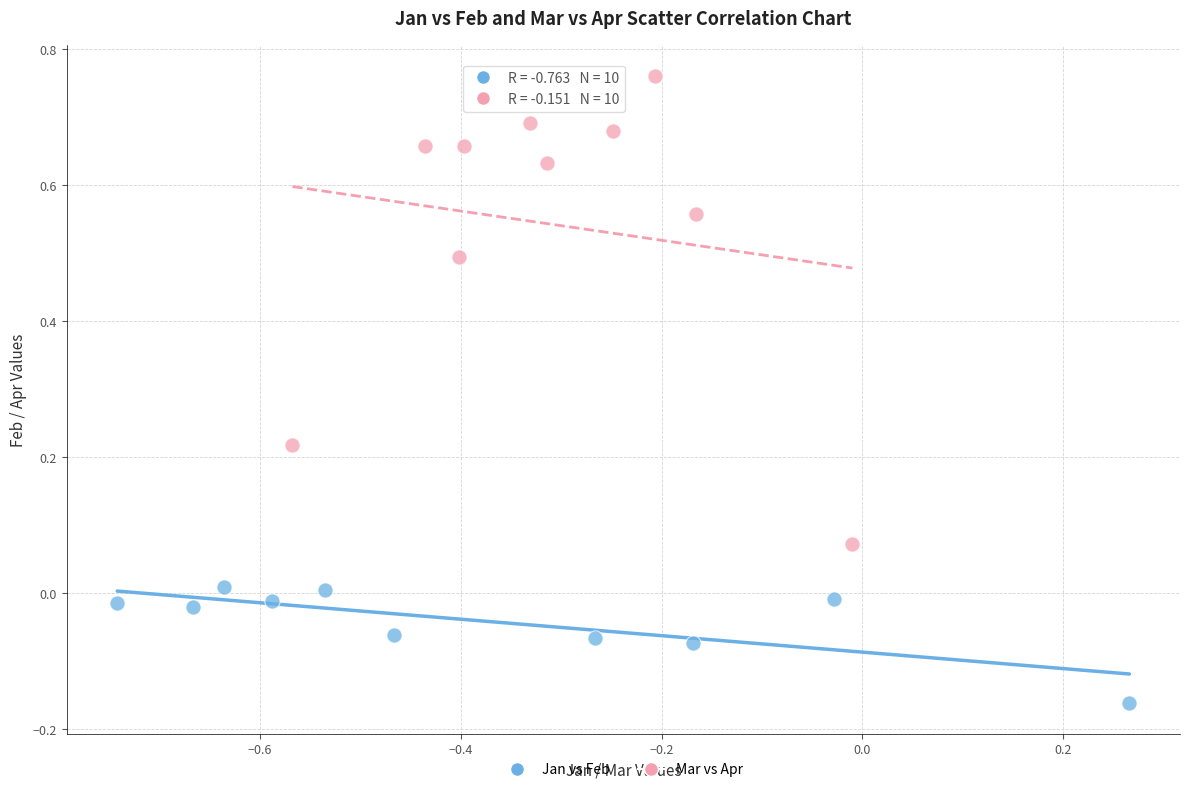

Which series reaches the minimum Y coordinate?

Jan vs Feb